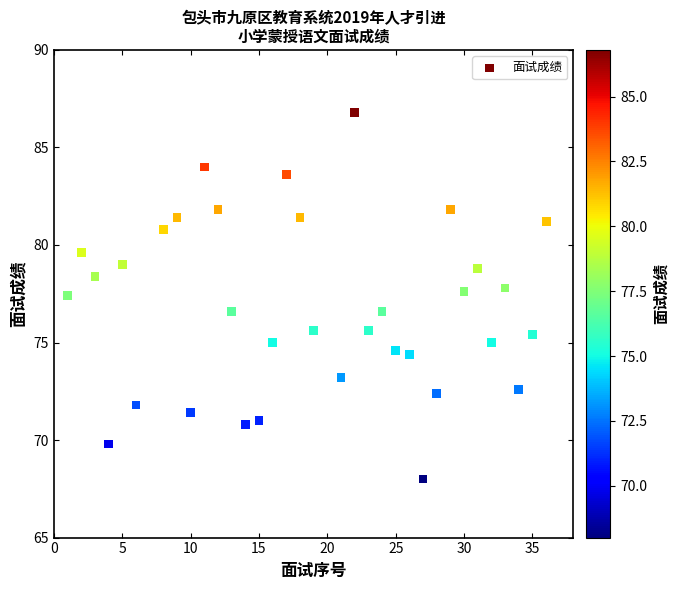

What is the range of X values (max minus min)?

35.0